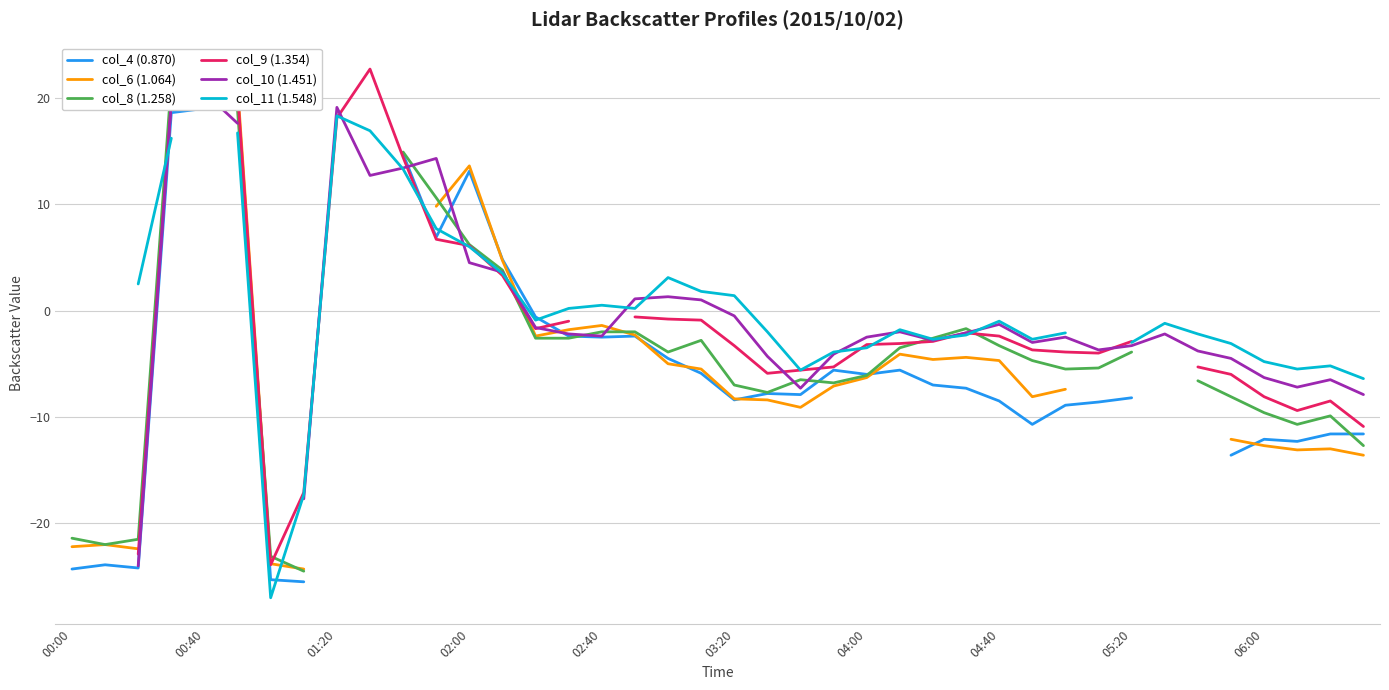

What is the minimum value for col_4 (0.870)?

-25.5